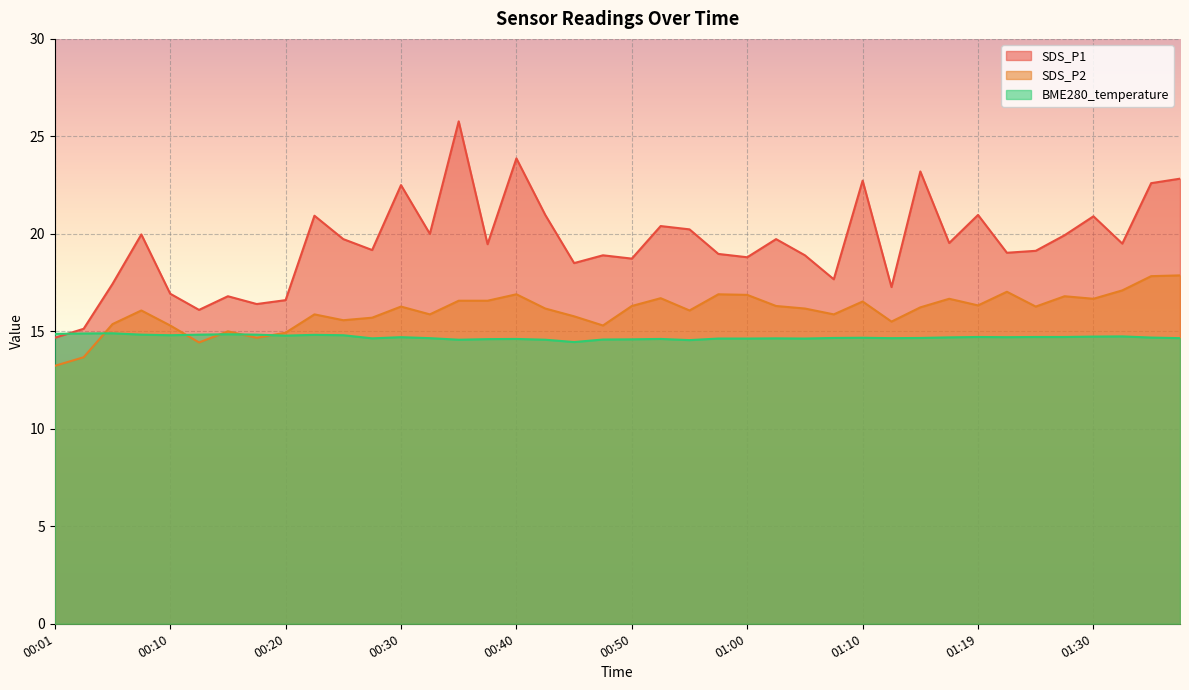

Reading right to left, list all the values displayed in this chart.

SDS_P1: 22.8	22.6	19.5	20.9	19.9	19.1	19.0	21.0	19.5	23.2	17.3	22.7	17.7	18.9	19.7	18.8	19.0	20.2	20.4	18.7	18.9	18.5	21.0	23.9	19.5	25.8	20.0	22.5	19.2	19.7	20.9	16.6	16.4	16.8	16.1	16.9	20.0	17.4	15.1	14.7
SDS_P2: 17.9	17.8	17.1	16.7	16.8	16.3	17.0	16.3	16.7	16.2	15.5	16.5	15.9	16.2	16.3	16.9	16.9	16.1	16.7	16.3	15.3	15.8	16.2	16.9	16.6	16.6	15.9	16.3	15.7	15.6	15.9	14.9	14.7	15.0	14.4	15.3	16.1	15.4	13.7	13.2
BME280_temperature: 14.7	14.7	14.7	14.7	14.7	14.7	14.7	14.7	14.7	14.7	14.7	14.7	14.7	14.6	14.6	14.6	14.6	14.6	14.6	14.6	14.6	14.4	14.6	14.6	14.6	14.6	14.7	14.7	14.6	14.8	14.8	14.8	14.8	14.8	14.8	14.8	14.8	14.9	14.9	14.9